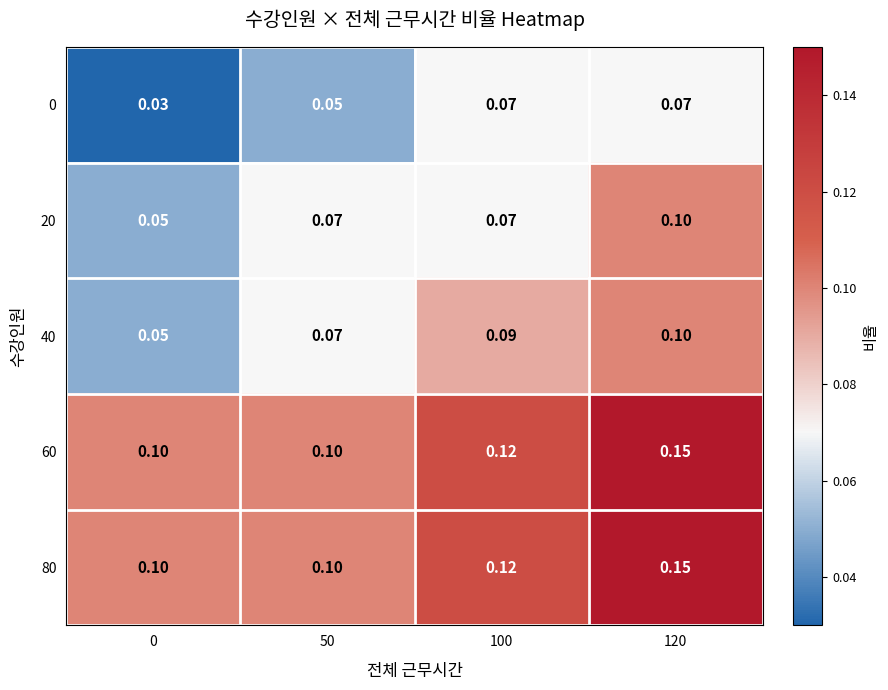

Is the value of 60 at 100 greater than the value of 0 at 50?

Yes